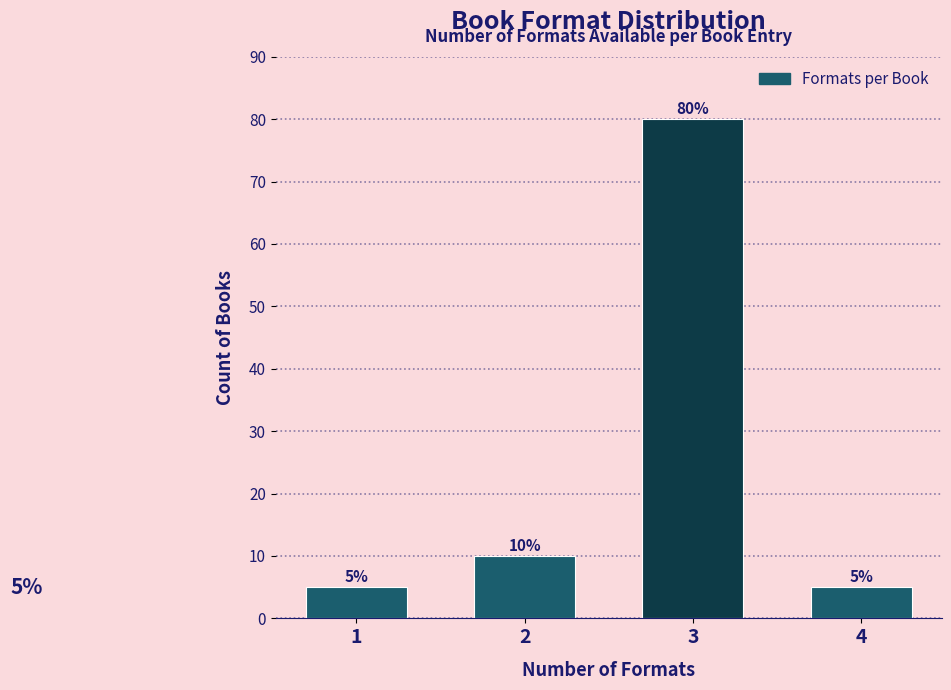

Reading left to right, what are all the values shown in this chart?

1=5	2=10	3=80	4=5